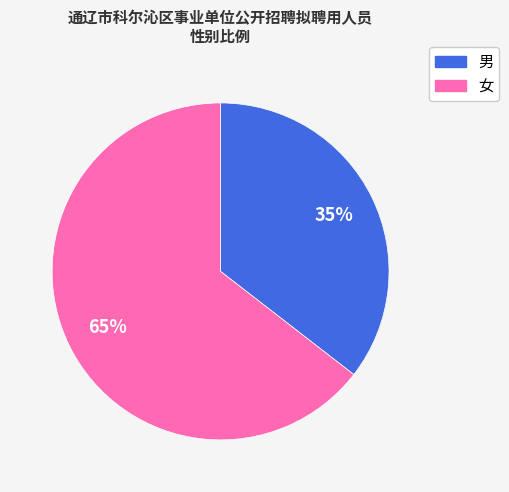

What percentage is the 男 slice, to the nearest percent?

35%